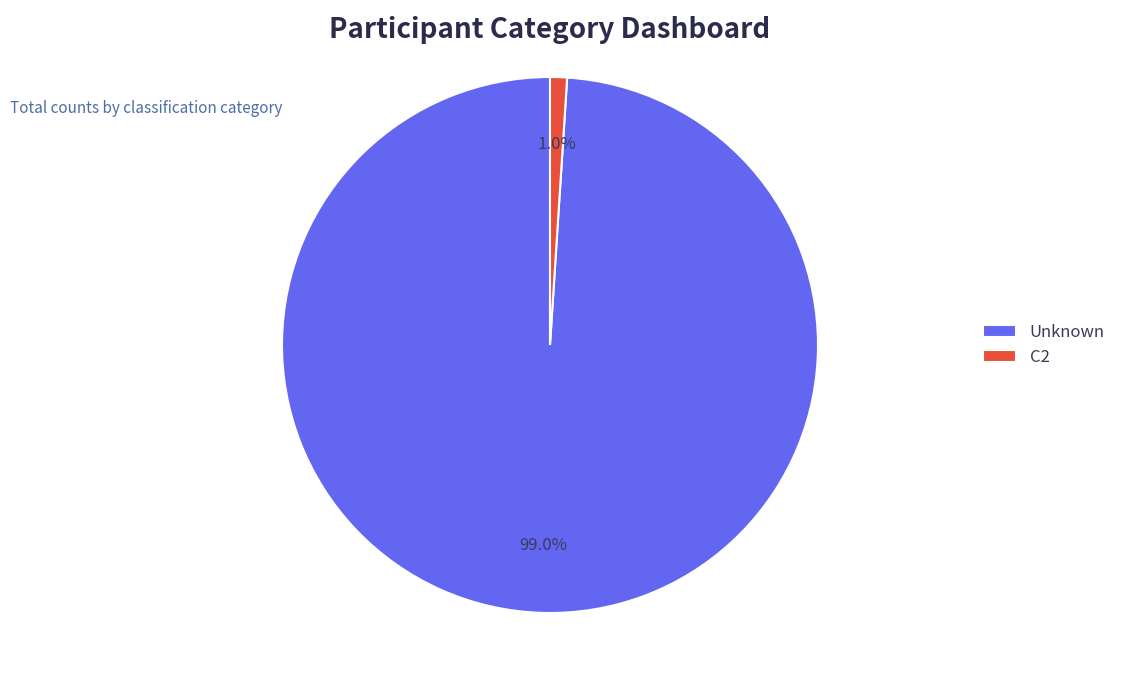

Rank the categories by value from highest to lowest.

Unknown, C2